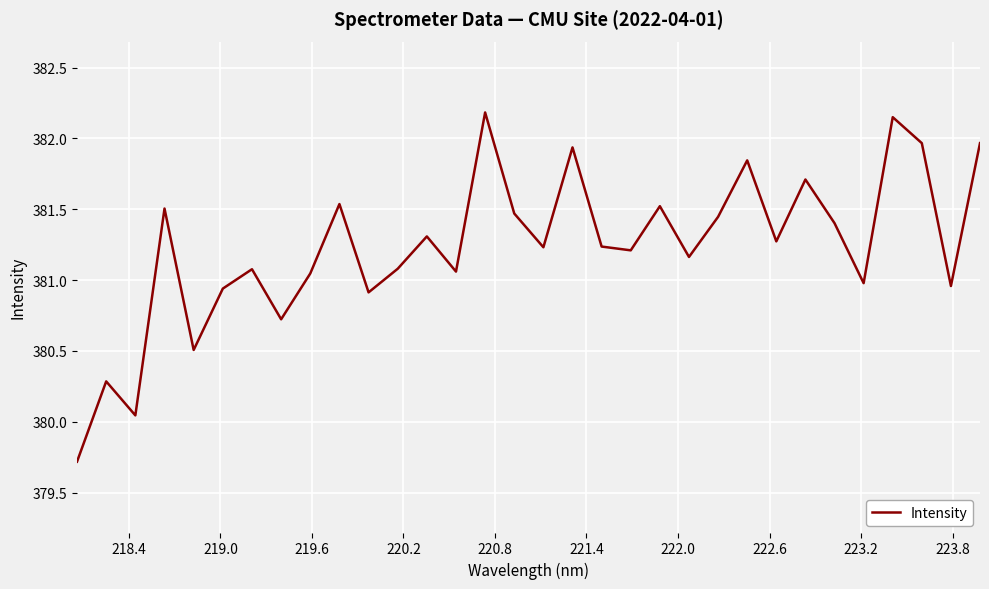

What is the smallest value displayed?

379.7